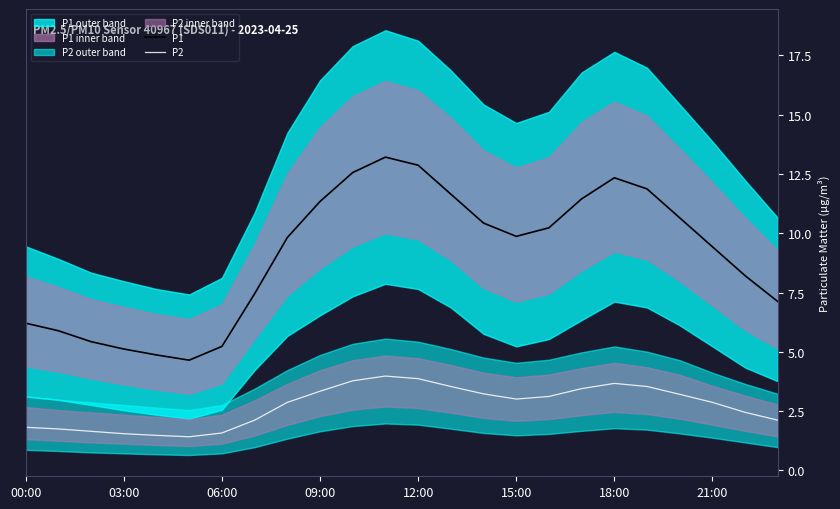

Where does the P1 series first go above 9?

8